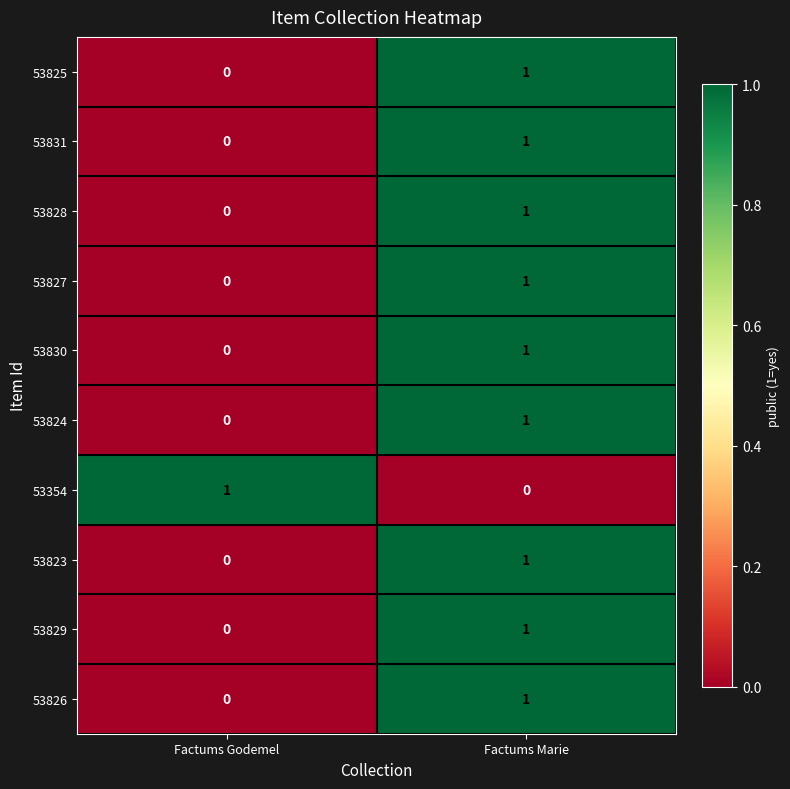

How many data points in 53825 are less than 1?

1